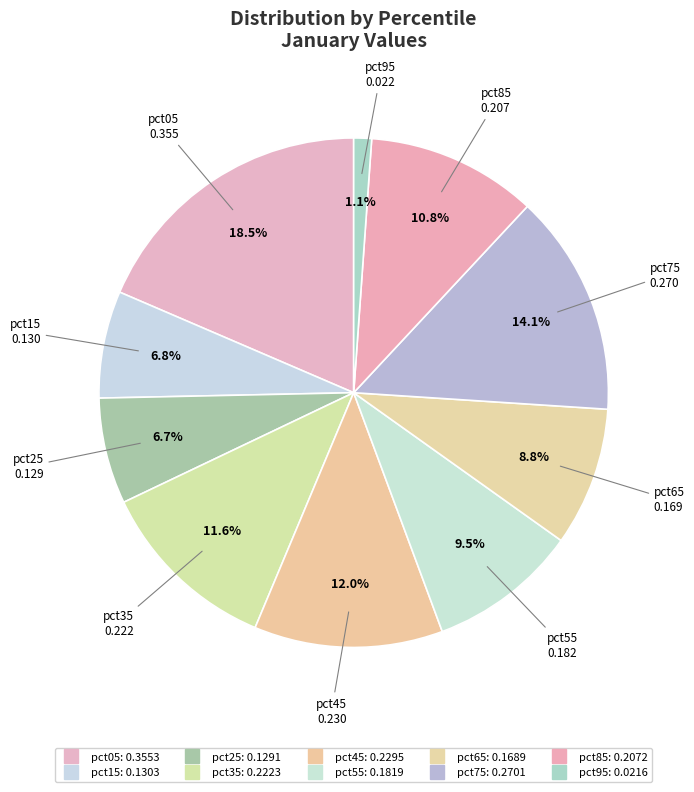

True or false: pct65 accounts for 1% of the total.

False